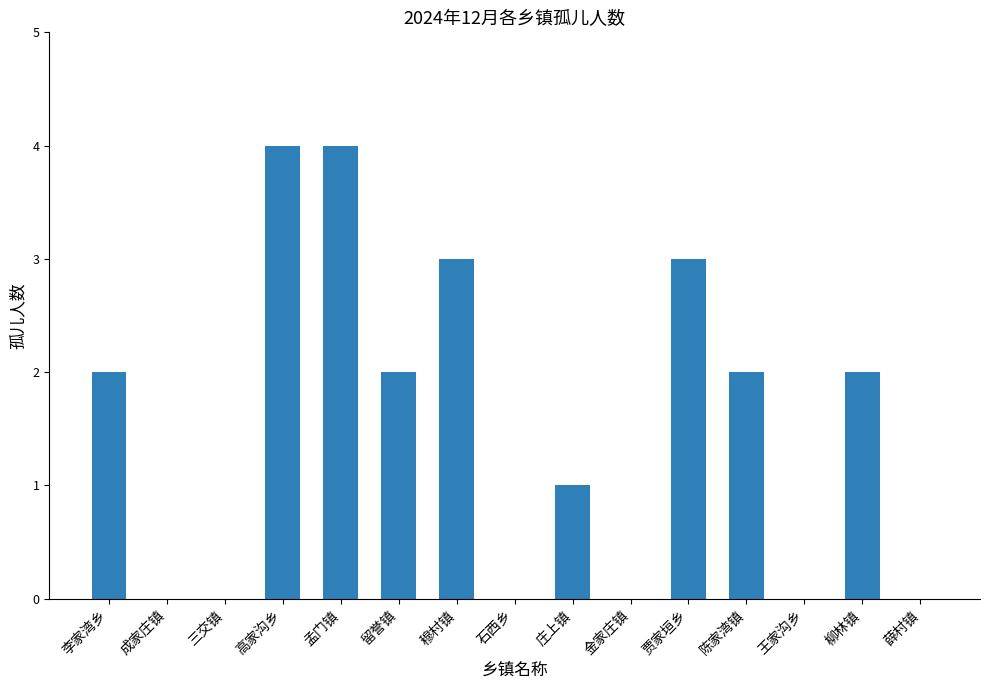

Between 庄上镇 and 孟门镇, which is larger?

孟门镇